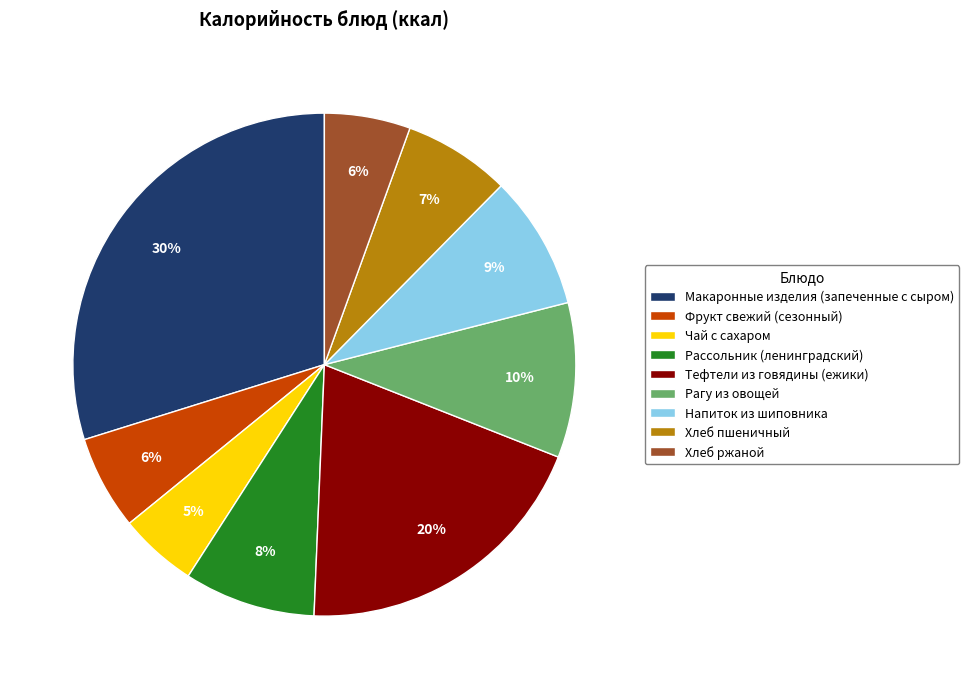

To the nearest percent, what is the difference between the Рагу из овощей and Чай с сахаром slice percentages?

5%